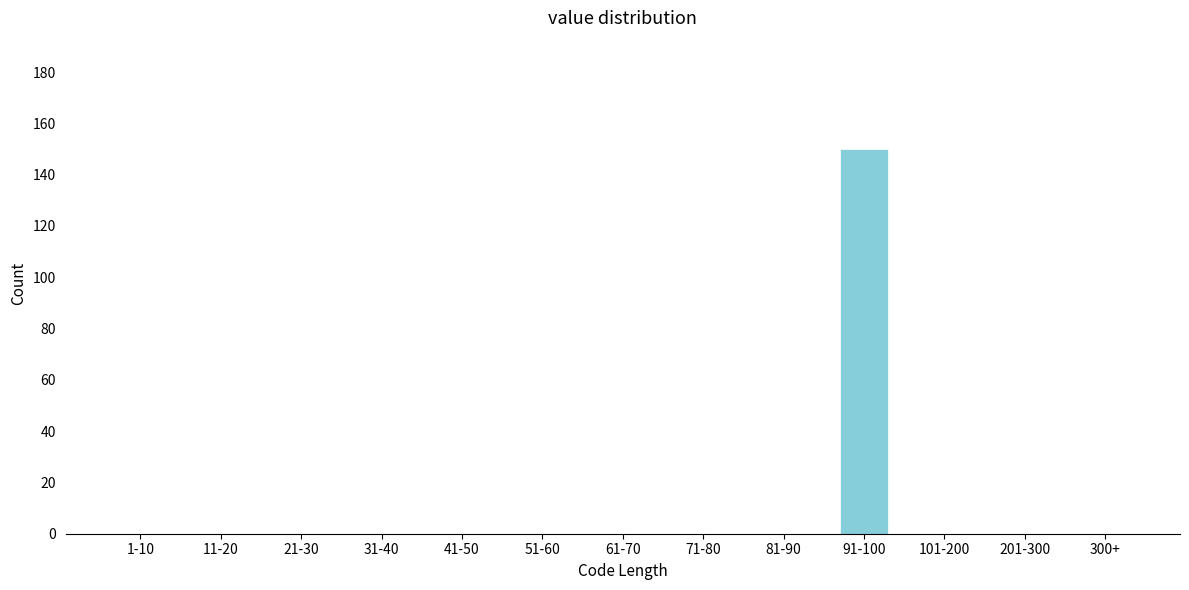

Reading left to right, extract all data points from this chart.

1-10=0	11-20=0	21-30=0	31-40=0	41-50=0	51-60=0	61-70=0	71-80=0	81-90=0	91-100=150	101-200=0	201-300=0	300+=0